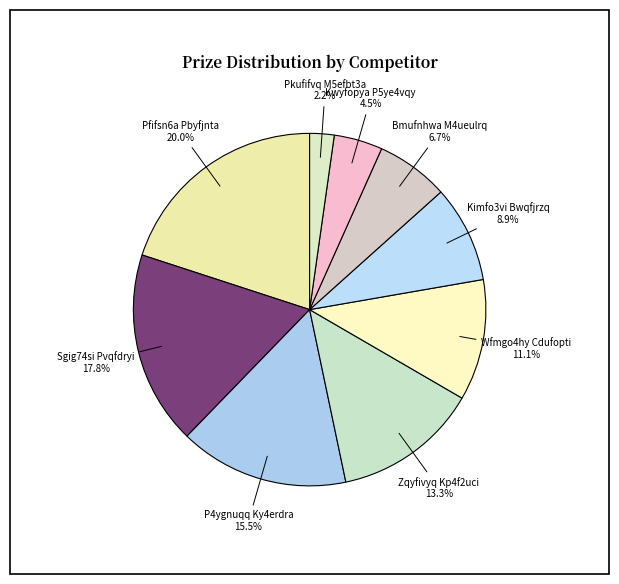

Does P4ygnuqq Ky4erdra account for over 50% of the chart?

No